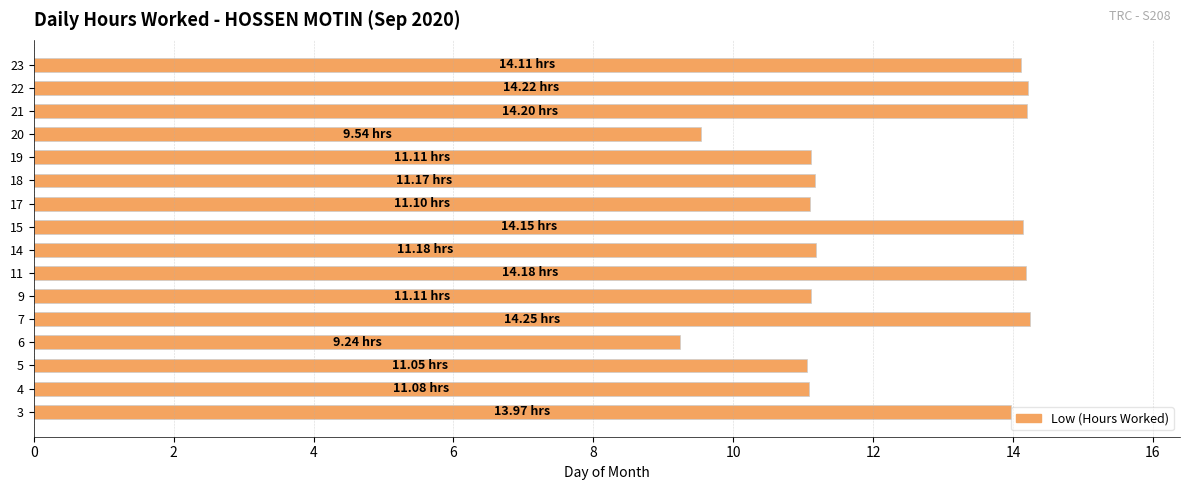

Which label corresponds to the smallest value in the chart?

6